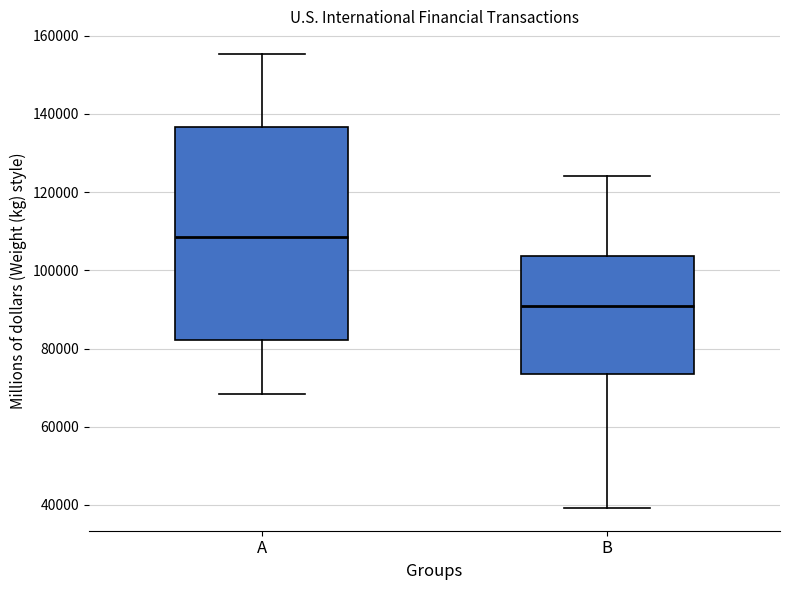

Where is the upper edge of the box for A on the y-axis? The values are not printed on the chart, so give them approximately, as read against the axis.

136000